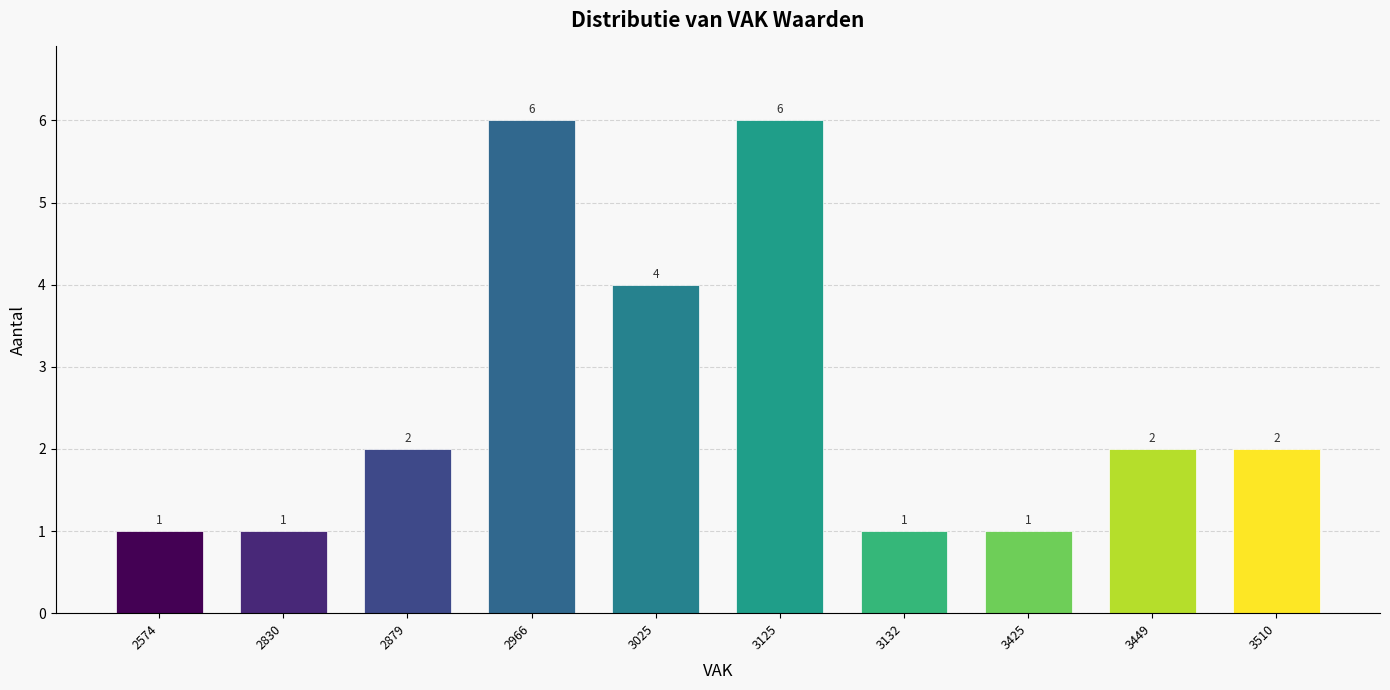

Reading left to right, what are all the values shown in this chart?

1	1	2	6	4	6	1	1	2	2